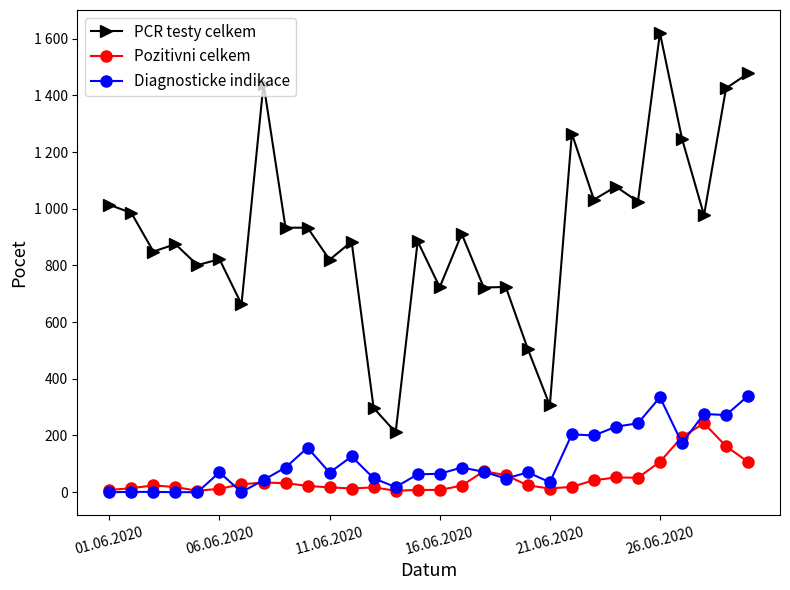

Which series has the largest range (max minus min)?

PCR testy celkem